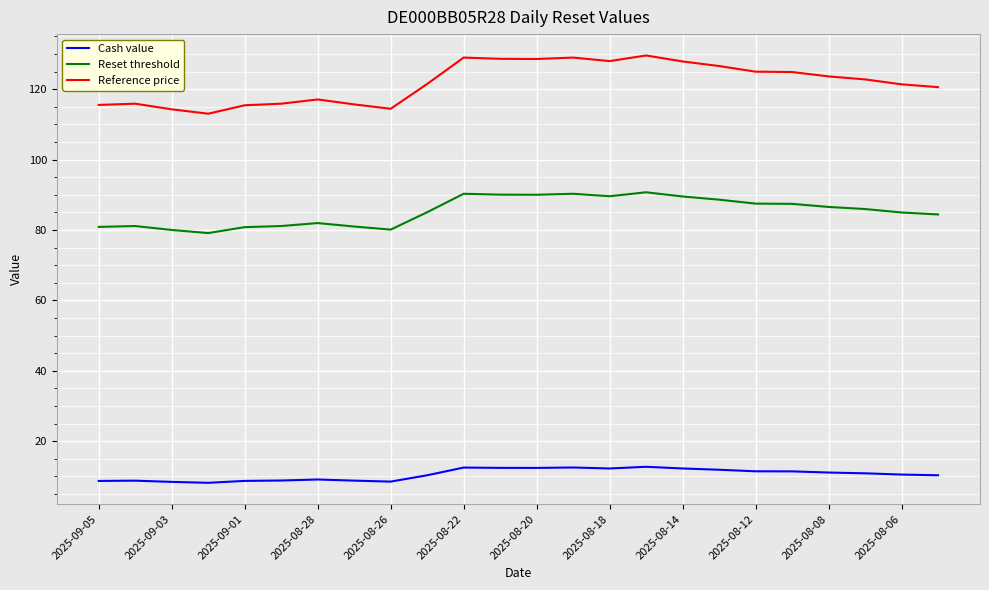

List the series in order of their overall mean, highest first.

Reference price, Reset threshold, Cash value